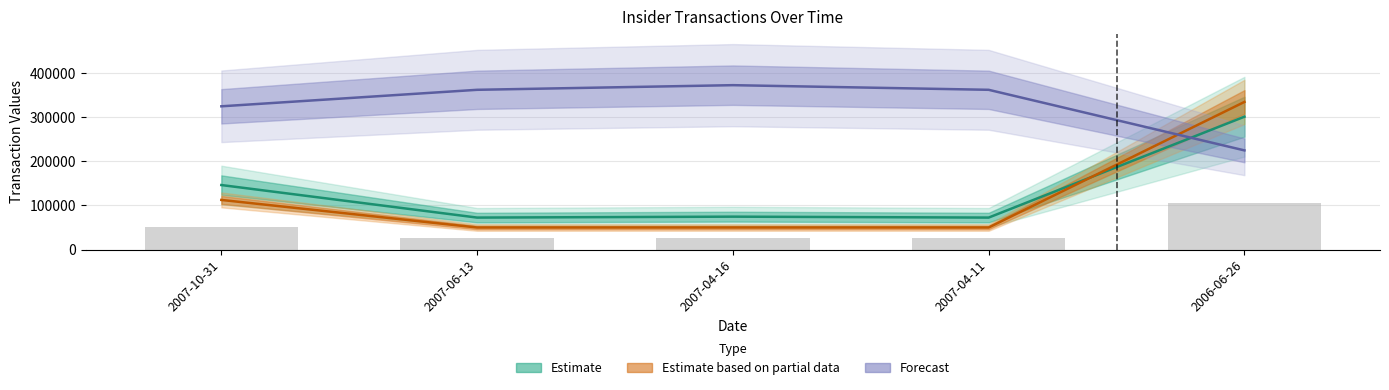

Reading left to right, what are all the values shown in this chart?

transactionShares: 2007-10-31=112570.0	2007-06-13=50000.0	2007-04-16=50000.0	2007-04-11=50000.0	2006-06-26=335000.0
transactionValue: 2007-10-31=146365.0	2007-06-13=72500.0	2007-04-16=74606.0	2007-04-11=72500.0	2006-06-26=301500.0
transactionPricePerShare: 2007-10-31=325052.5	2007-06-13=362500.0	2007-04-16=373030.0	2007-04-11=362500.0	2006-06-26=225000.0